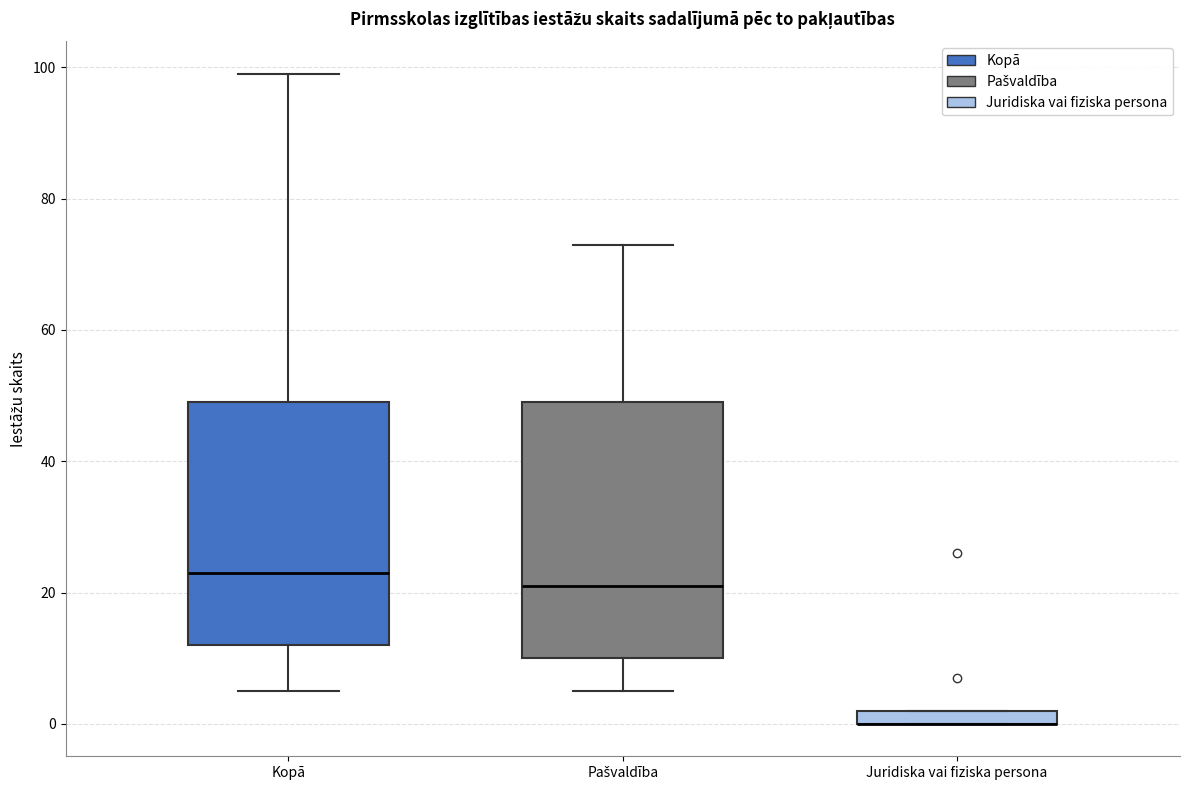

Where is the lower edge of the box for Juridiska vai fiziska persona on the y-axis? The values are not printed on the chart, so give them approximately, as read against the axis.

0